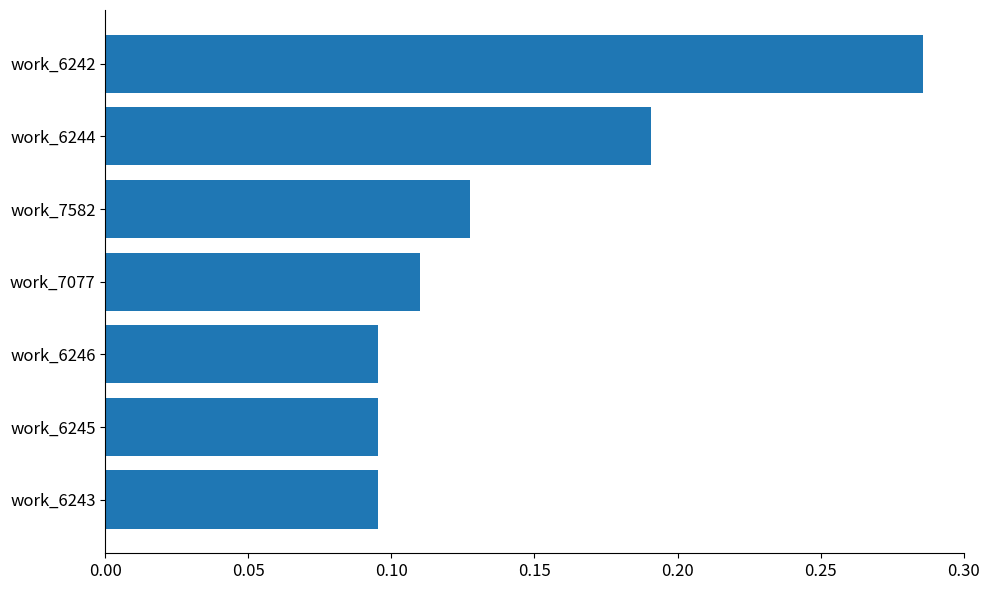

The value at work_6244 is 0.3. True or false?

False